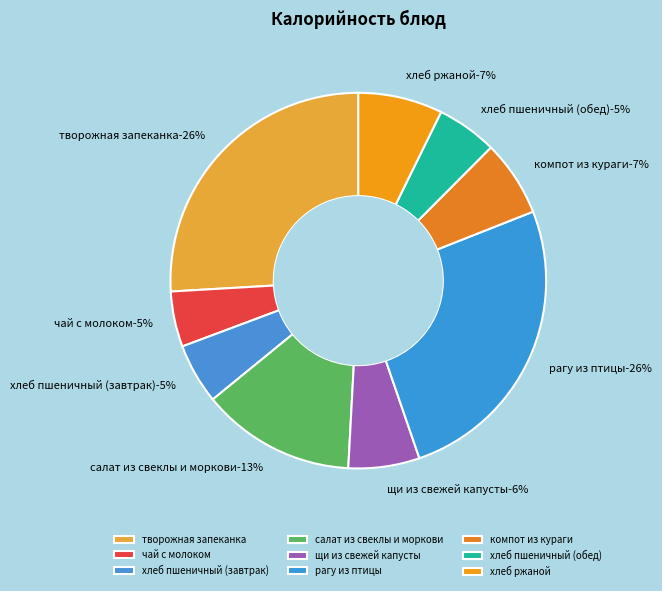

True or false: щи из свежей капусты accounts for 6% of the total.

True